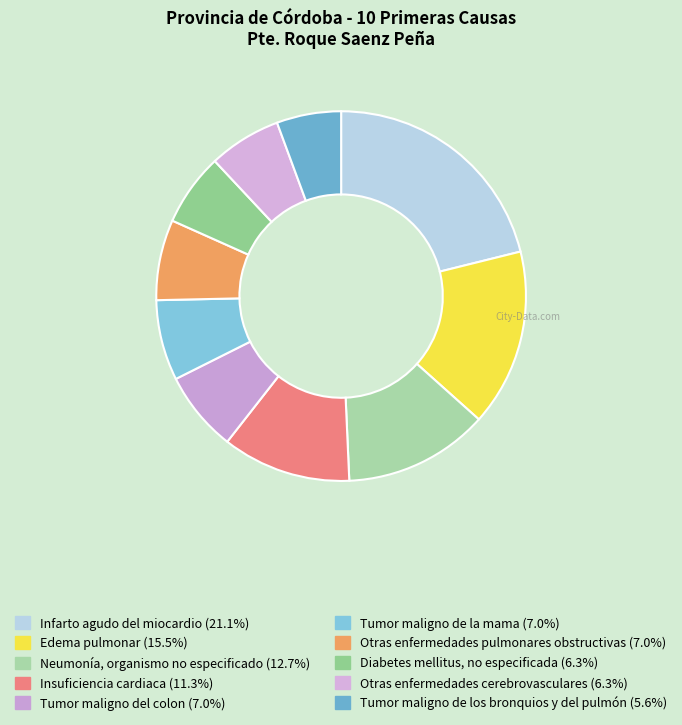

How many segments does this pie chart have?

10